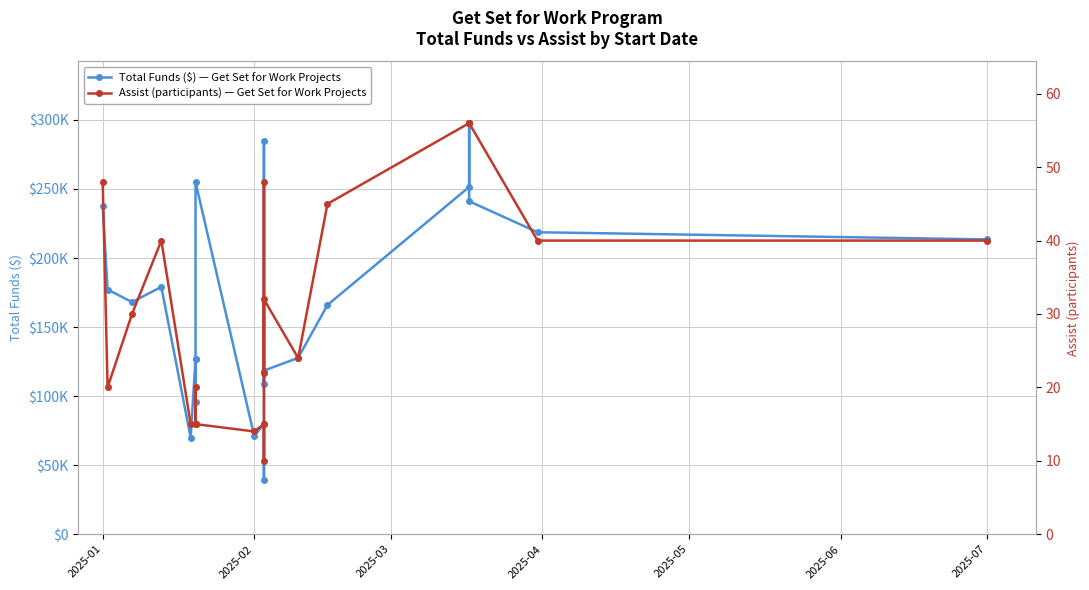

True or false: Total Funds ($) and Assist (participants) intersect in this chart.

False